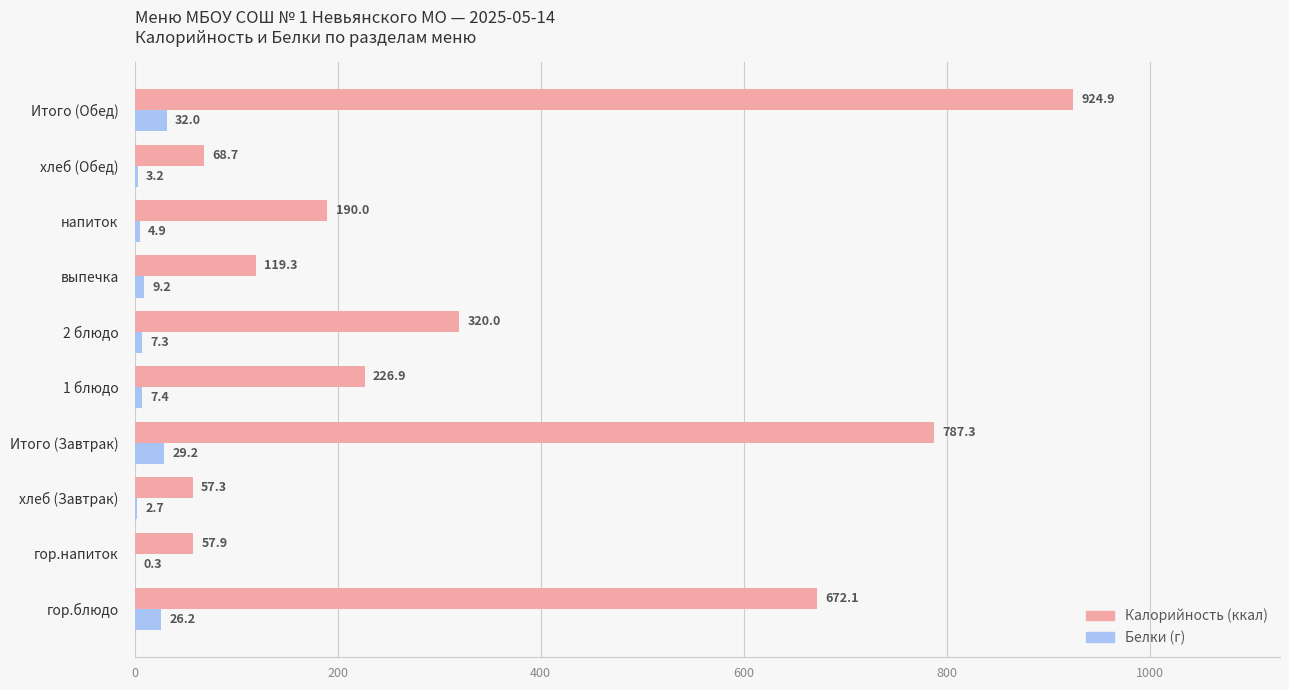

At which category is the sum across all series the highest?

Итого (Обед)